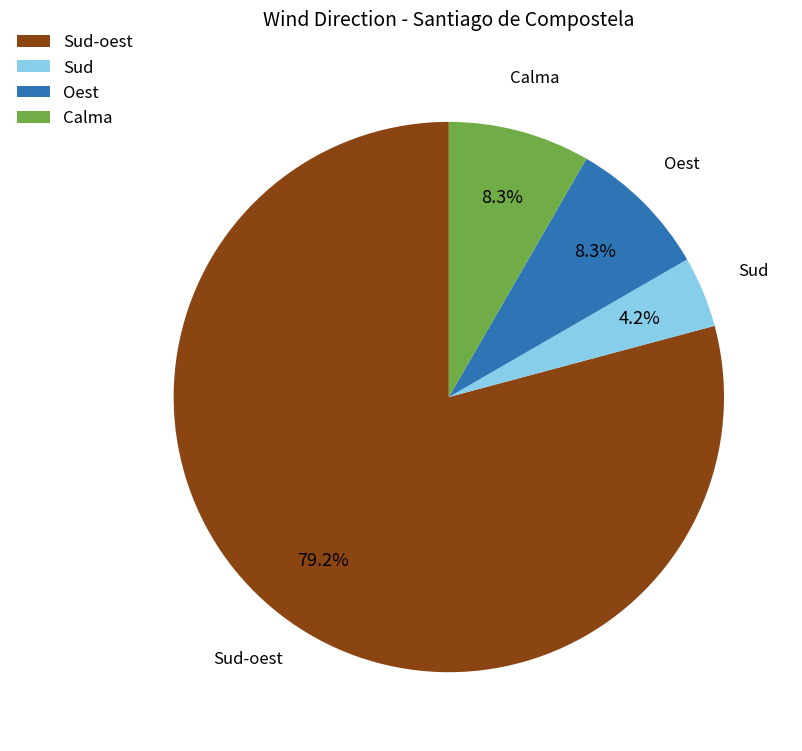

Is there any slice that represents more than half of the pie?

Yes